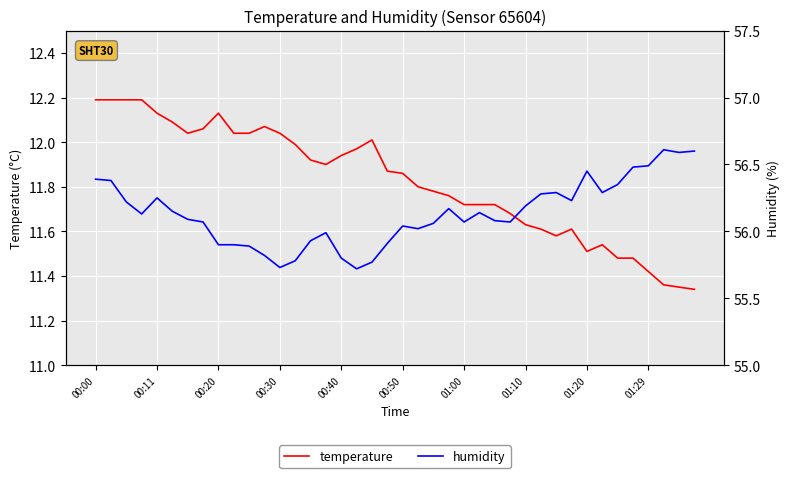

How many values in the humidity series exceed 56?

28